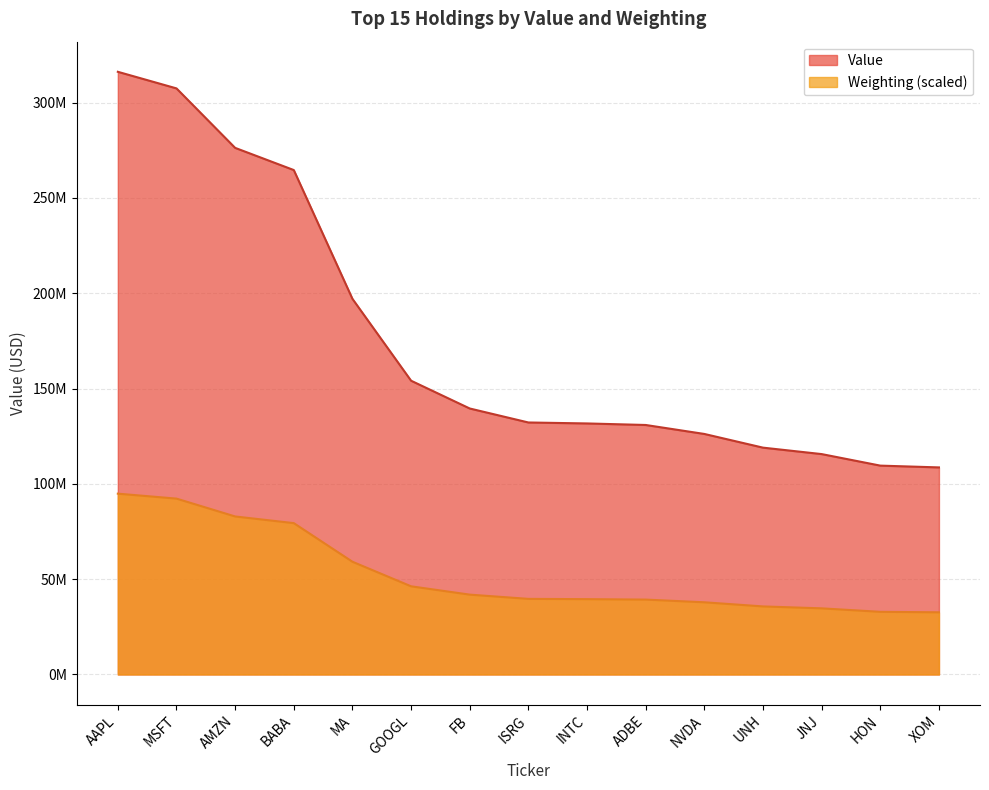

At how many categories does at least one series exceed 163377394?

5